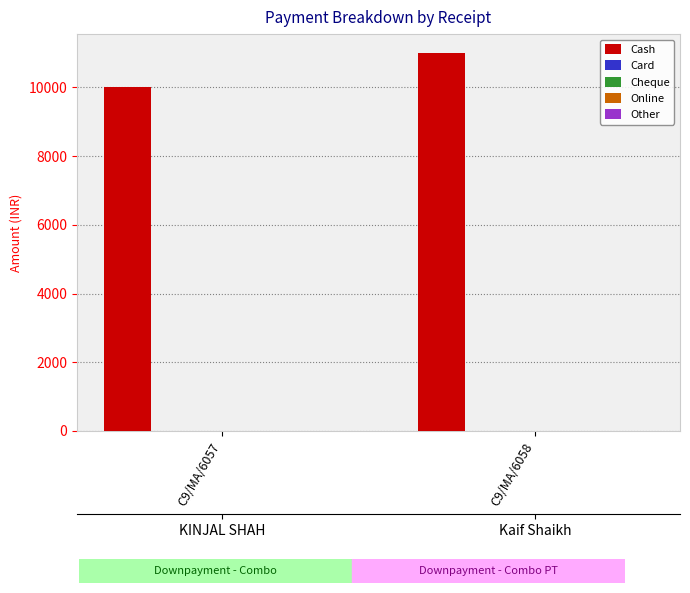

Reading left to right, extract all data points from this chart.

Cash: C9/MA/6057=10000	C9/MA/6058=11000
Card: C9/MA/6057=0	C9/MA/6058=0
Cheque: C9/MA/6057=0	C9/MA/6058=0
Online: C9/MA/6057=0	C9/MA/6058=0
Other: C9/MA/6057=0	C9/MA/6058=0